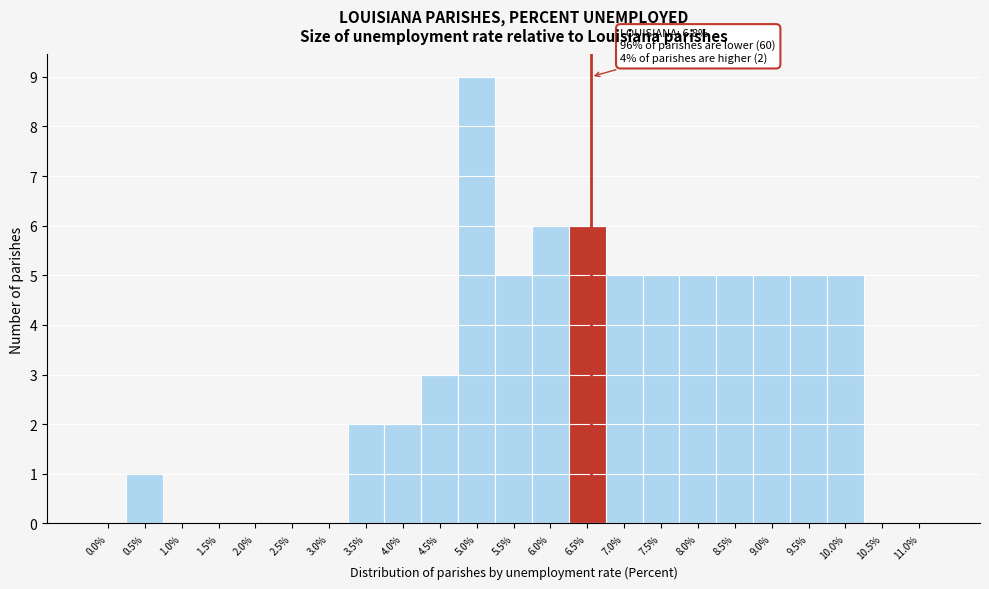

Reading left to right, transcribe all the data shown in this chart.

0.0%=0	0.5%=1	1.0%=0	1.5%=0	2.0%=0	2.5%=0	3.0%=0	3.5%=2	4.0%=2	4.5%=3	5.0%=9	5.5%=5	6.0%=6	6.5%=6	7.0%=5	7.5%=5	8.0%=5	8.5%=5	9.0%=5	9.5%=5	10.0%=5	10.5%=0	11.0%=0